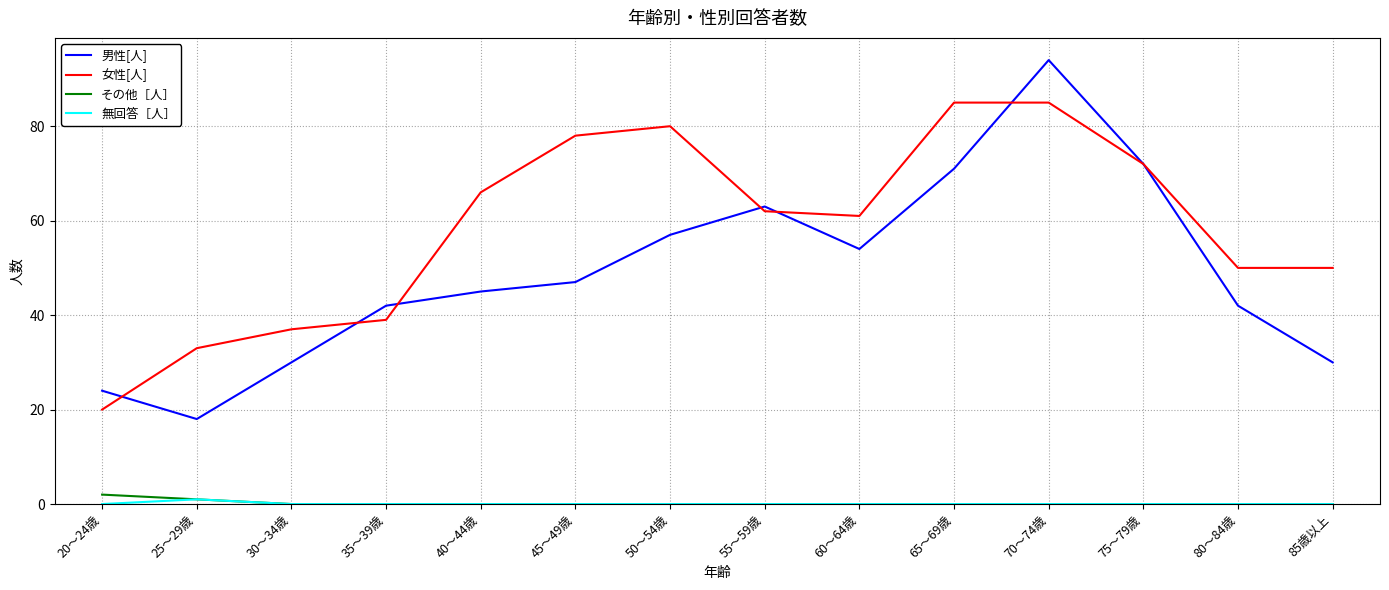

True or false: 女性[人] and その他［人］ cross at least once.

False